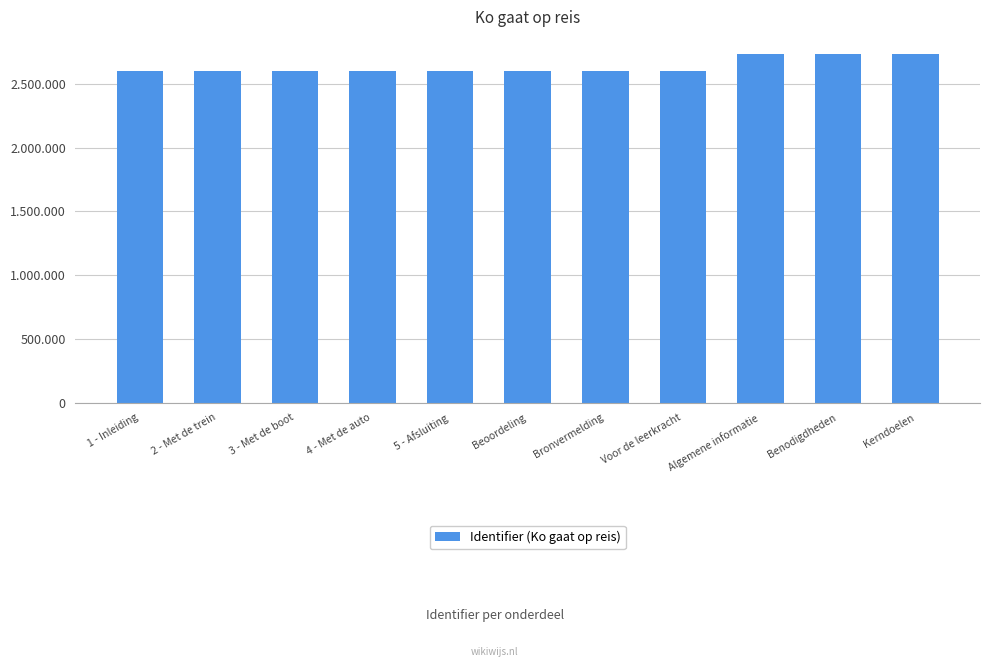

Approximately how many times larger is the value at Kerndoelen compared to Algemene informatie?

1.0